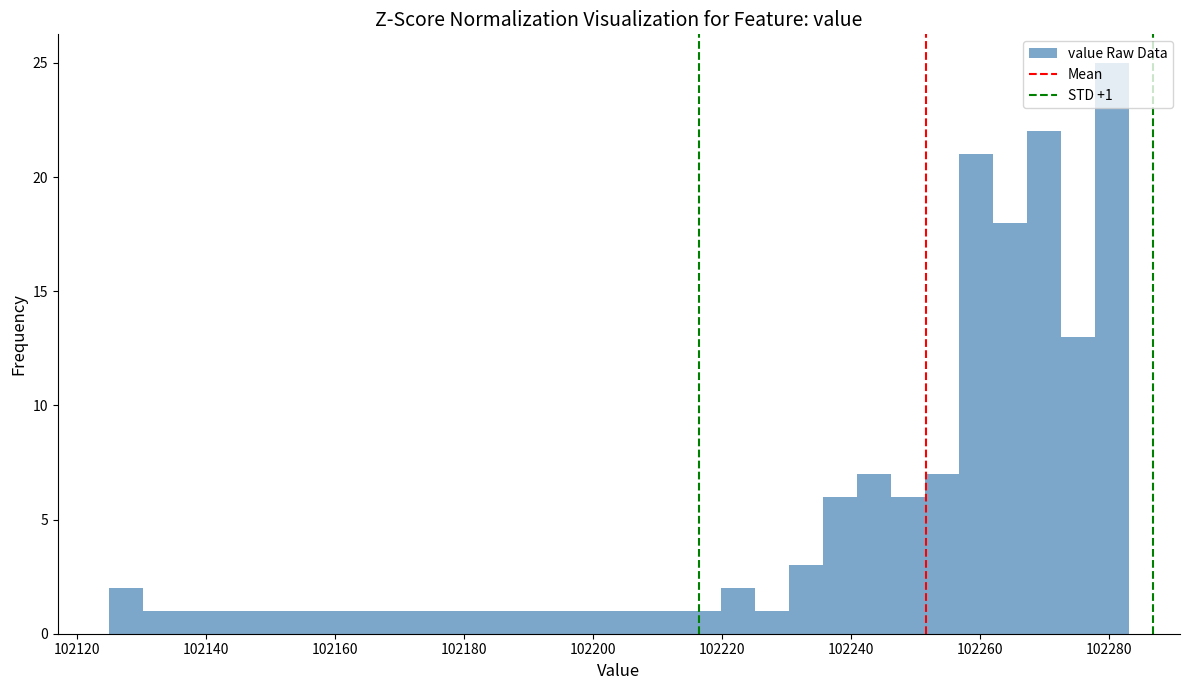

Read against the x-axis, roughly where is the centre of the tallest bar?

102280